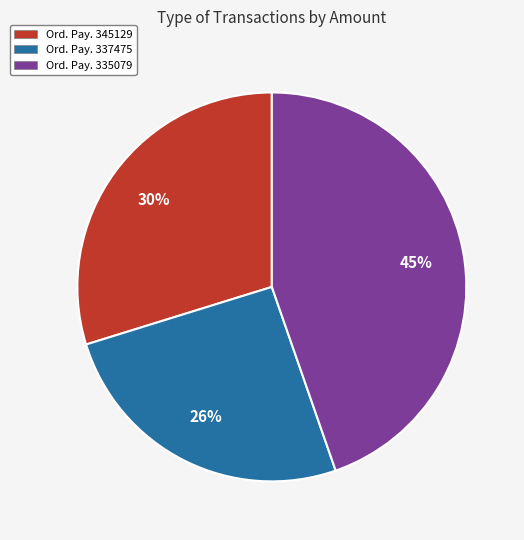

Is there a majority slice in this chart?

No